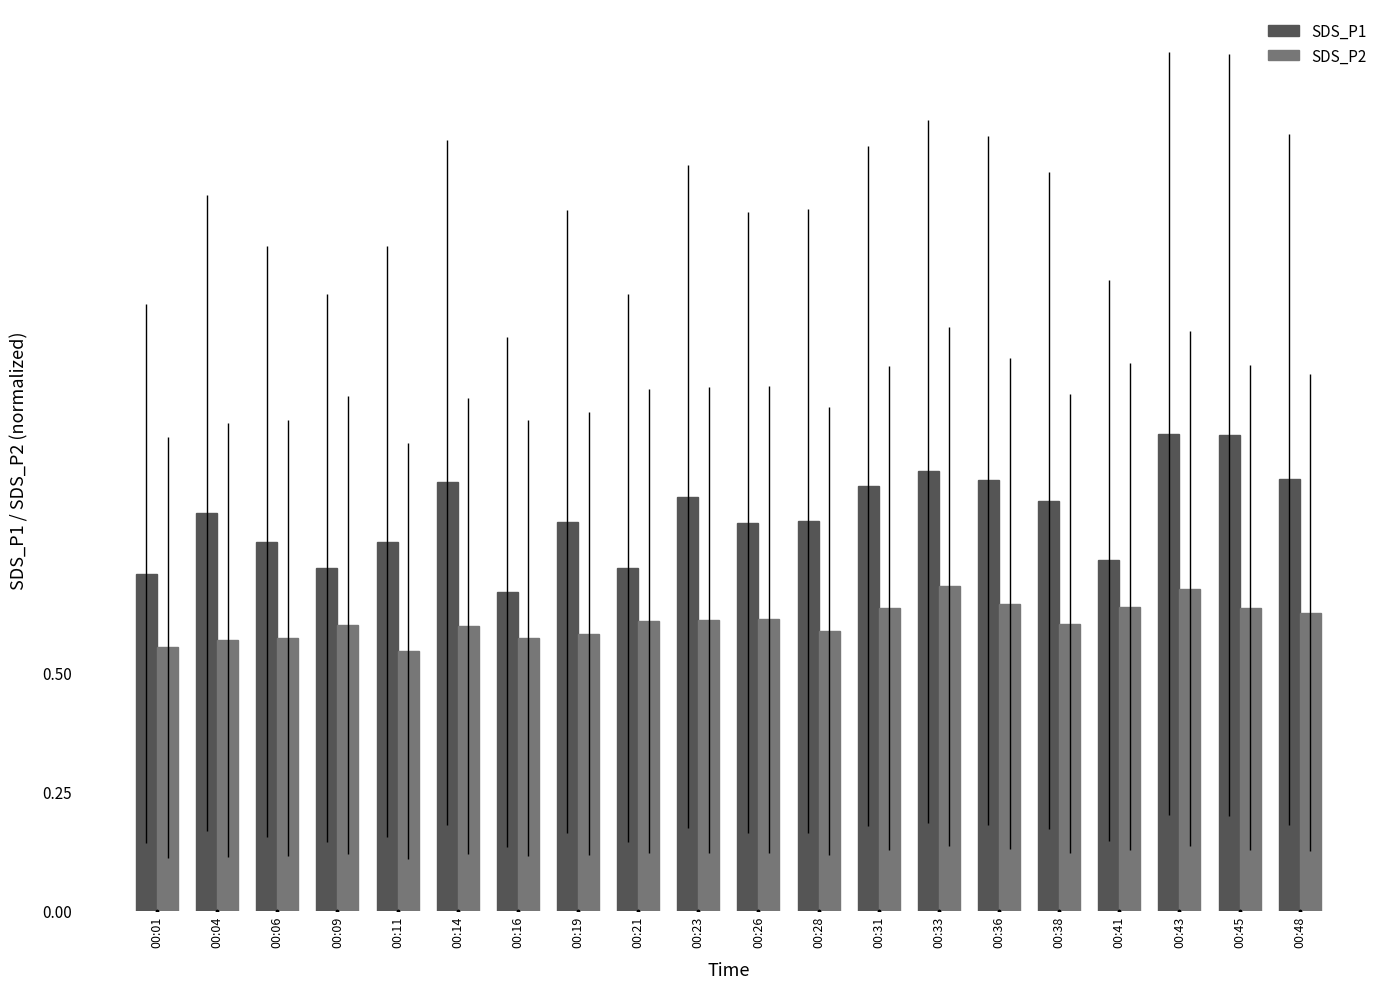

True or false: SDS_P2 has a value of 0.7 at 00:43.

True